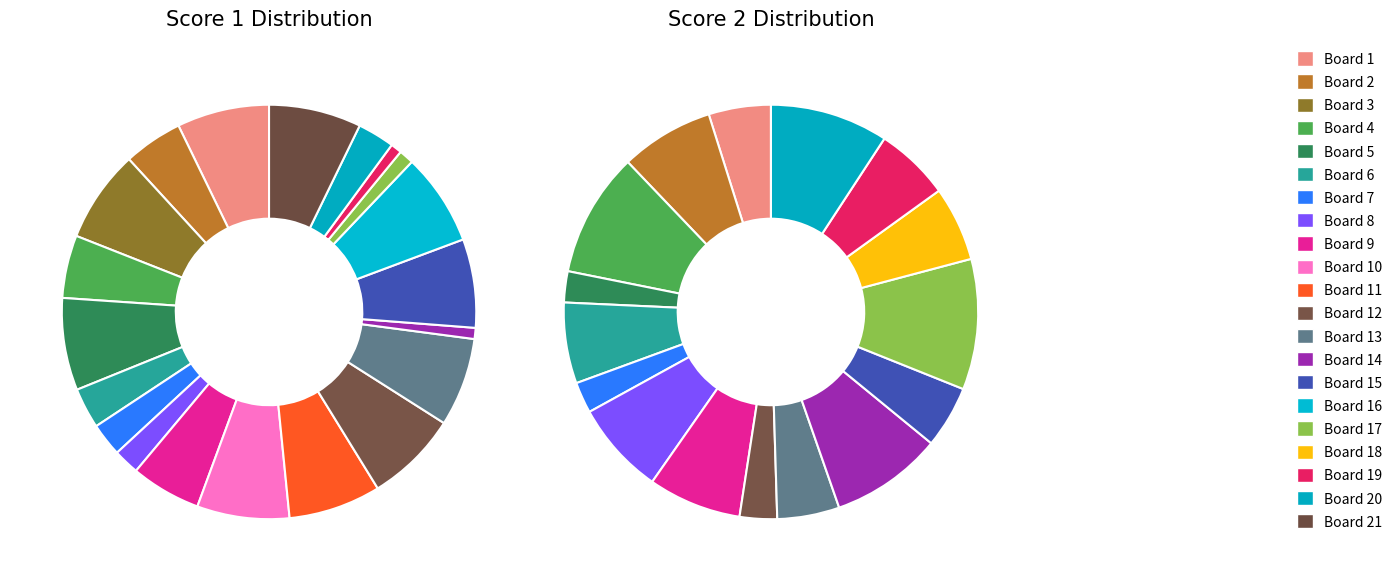

What is the smallest slice in the pie chart?

Board 18